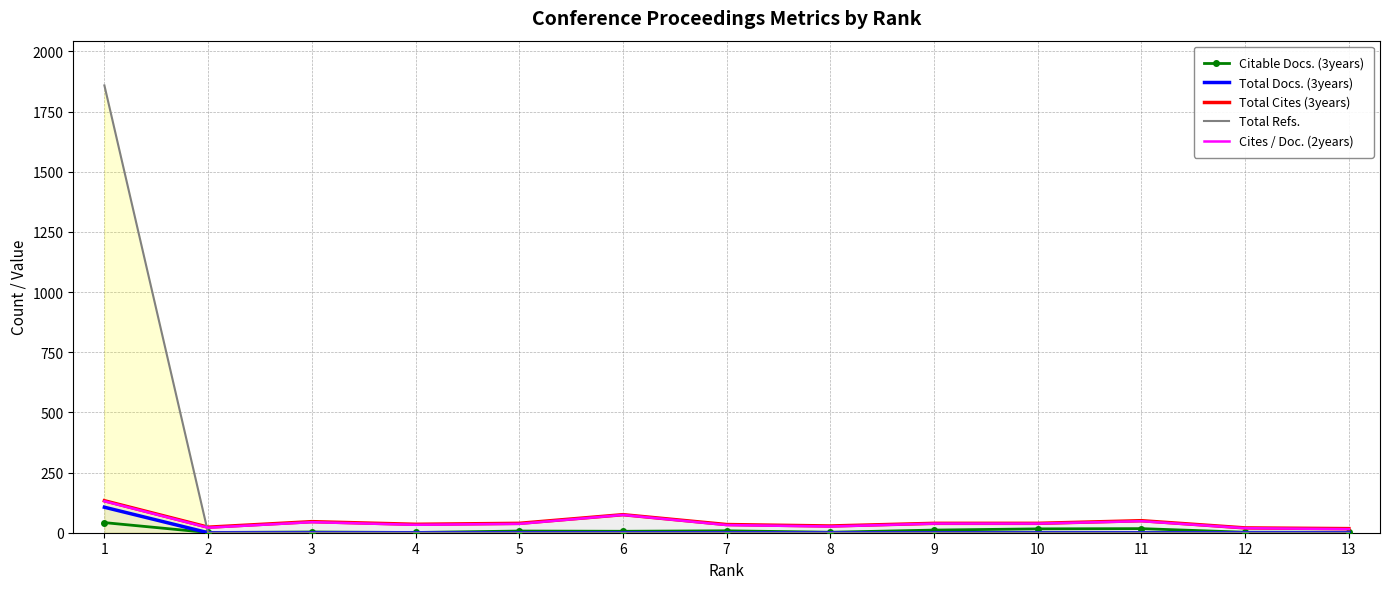

Is it true that Citable Docs. (3years) equals 3 at 3?

True